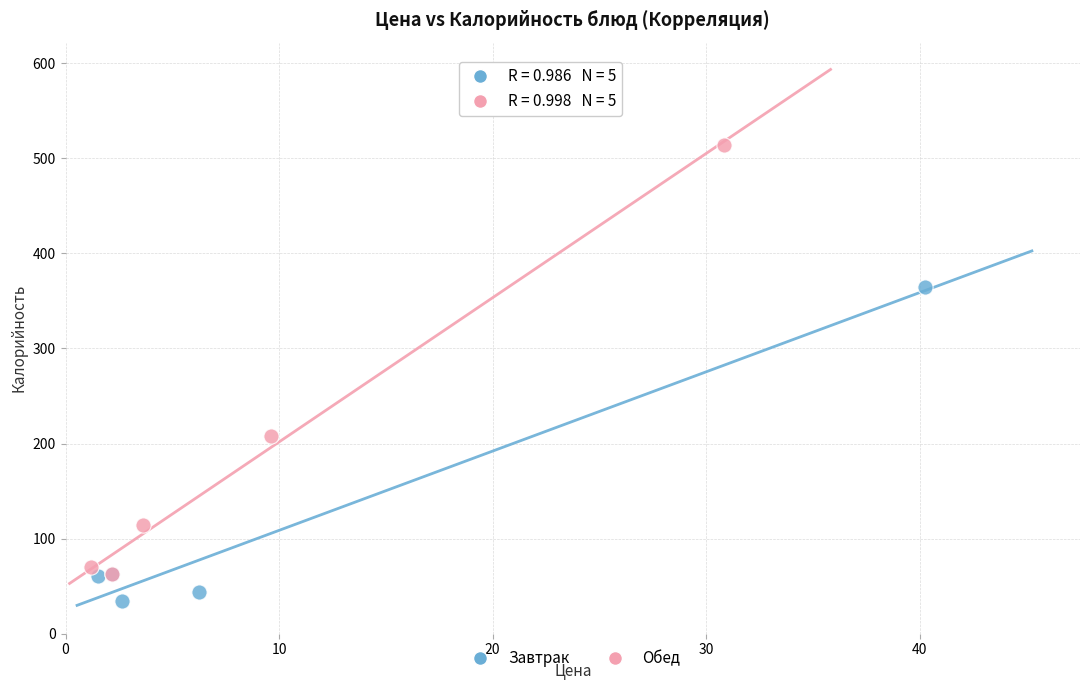

Which series has the largest Y range (max minus min)?

Обед